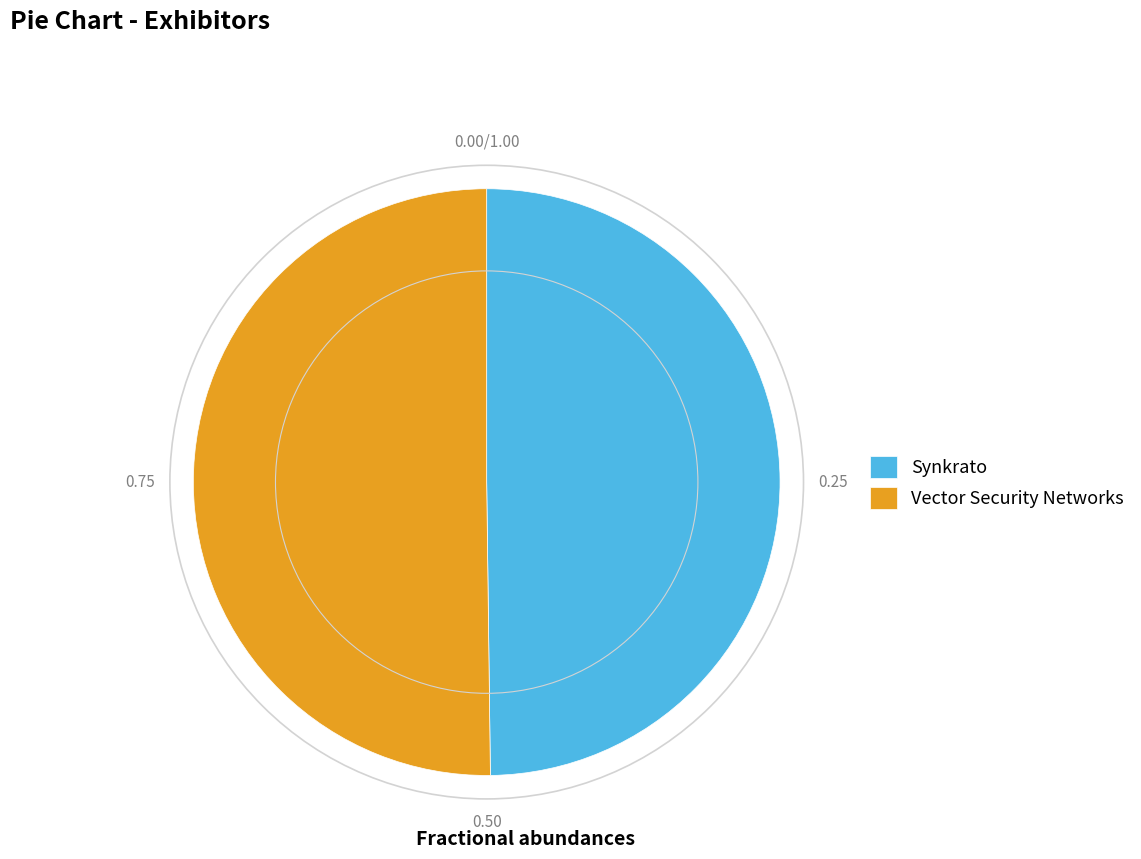

Combined, do Vector Security Networks and Synkrato account for over 50%?

Yes